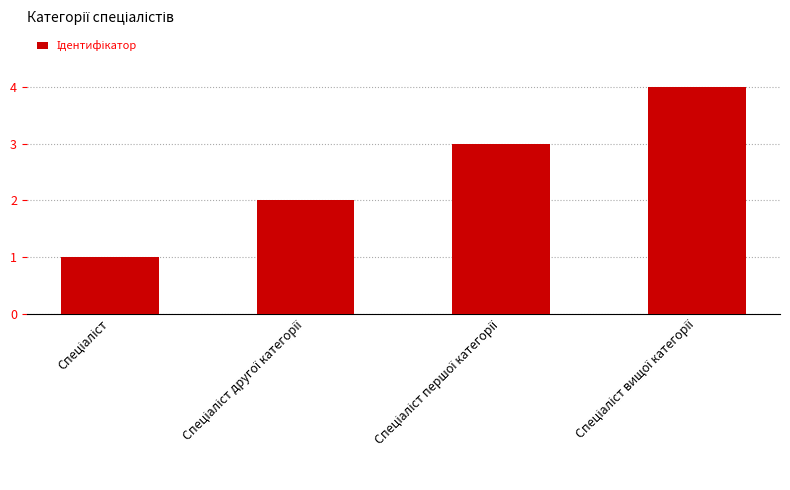

What is the maximum value shown in the chart?

4